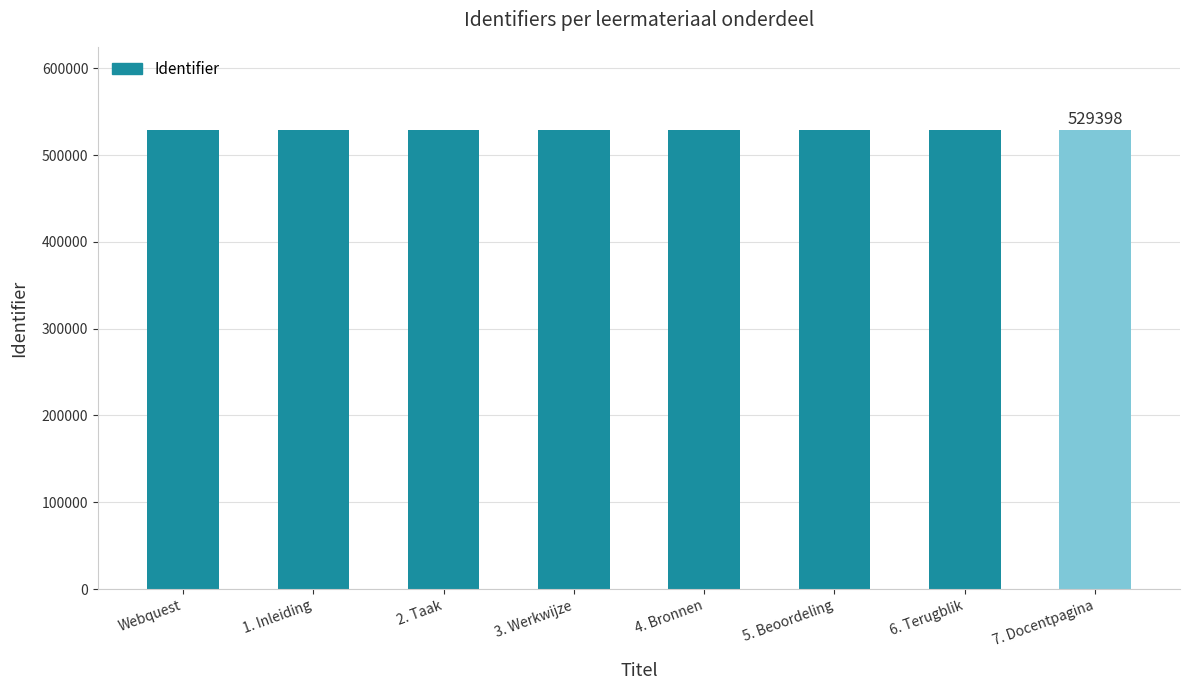

Approximately how many times larger is the value at Webquest compared to 1. Inleiding?

1.0